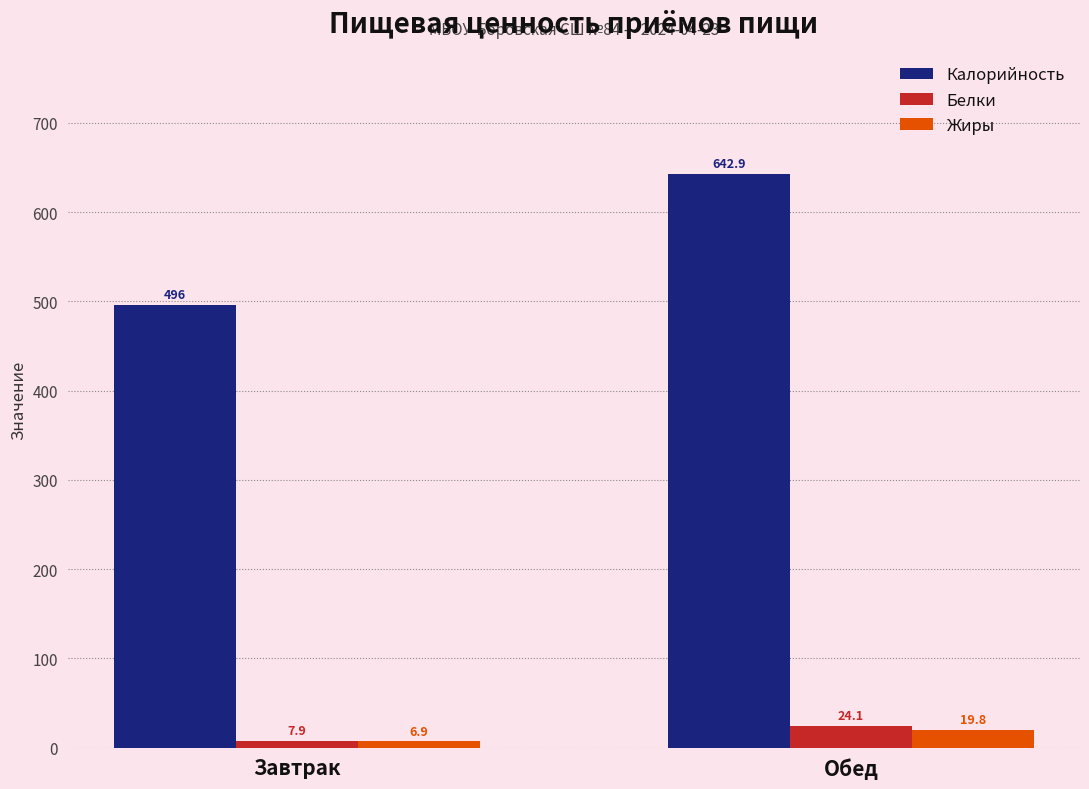

Which category has the lowest value across all series?

Завтрак